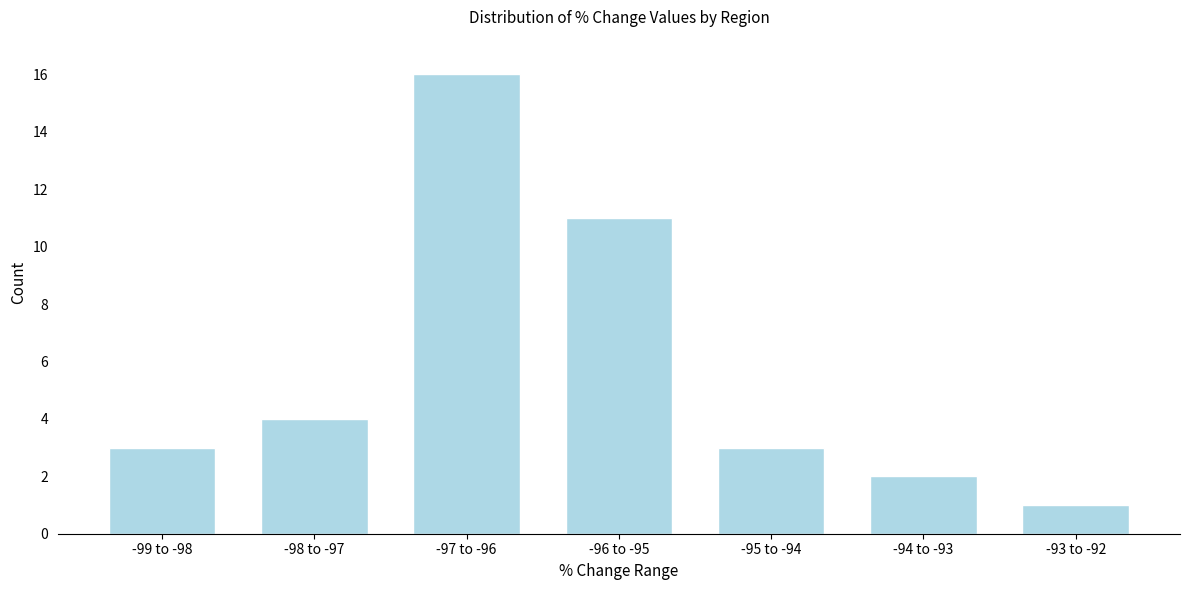

Reading left to right, transcribe all the data shown in this chart.

-99 to -98=3	-98 to -97=4	-97 to -96=16	-96 to -95=11	-95 to -94=3	-94 to -93=2	-93 to -92=1